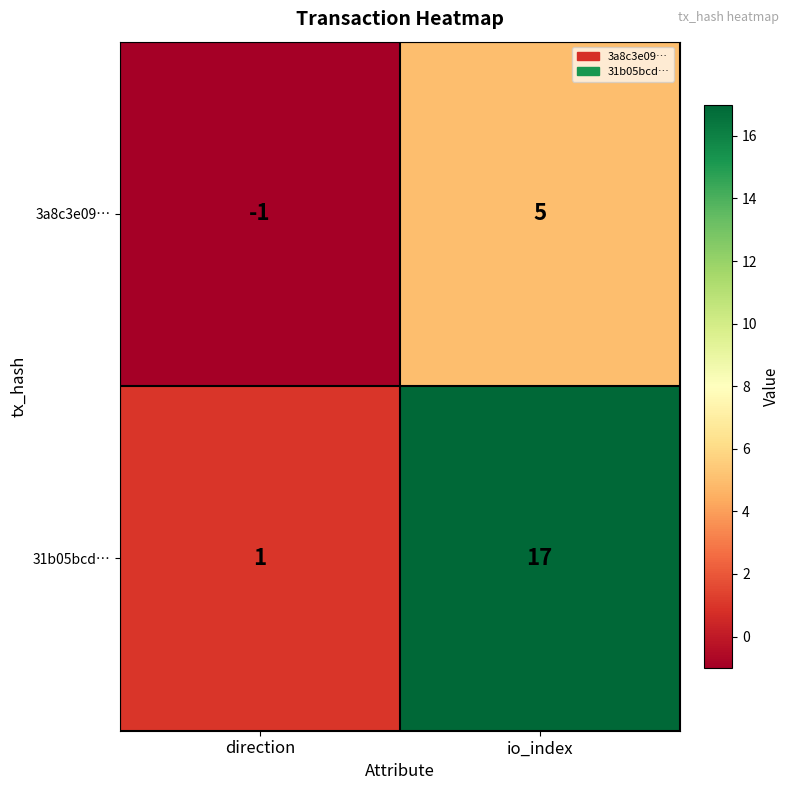

Which series has the widest spread of values?

31b05bcd…